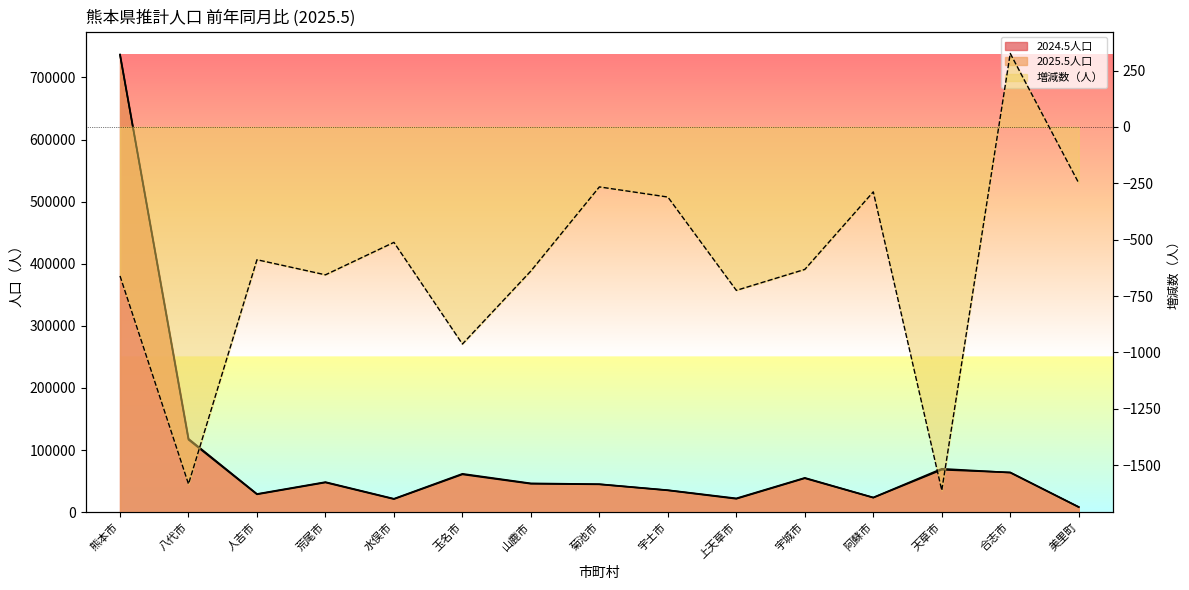

True or false: 2024.5人口 and 増減数 cross at least once.

False